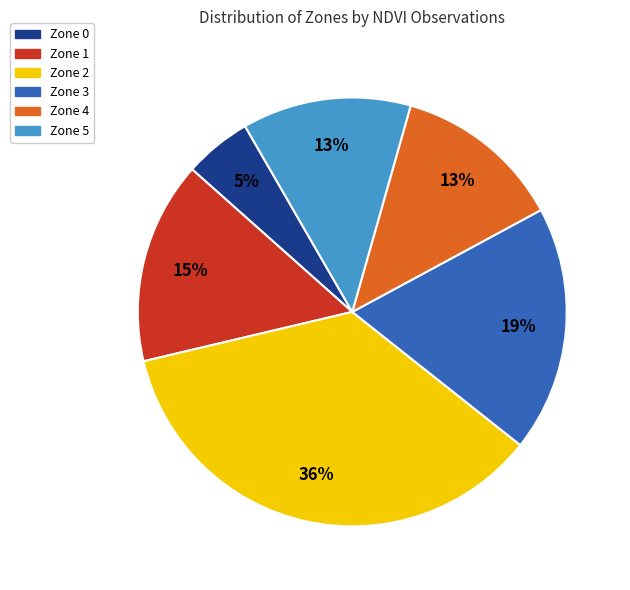

How many segments does this pie chart have?

6